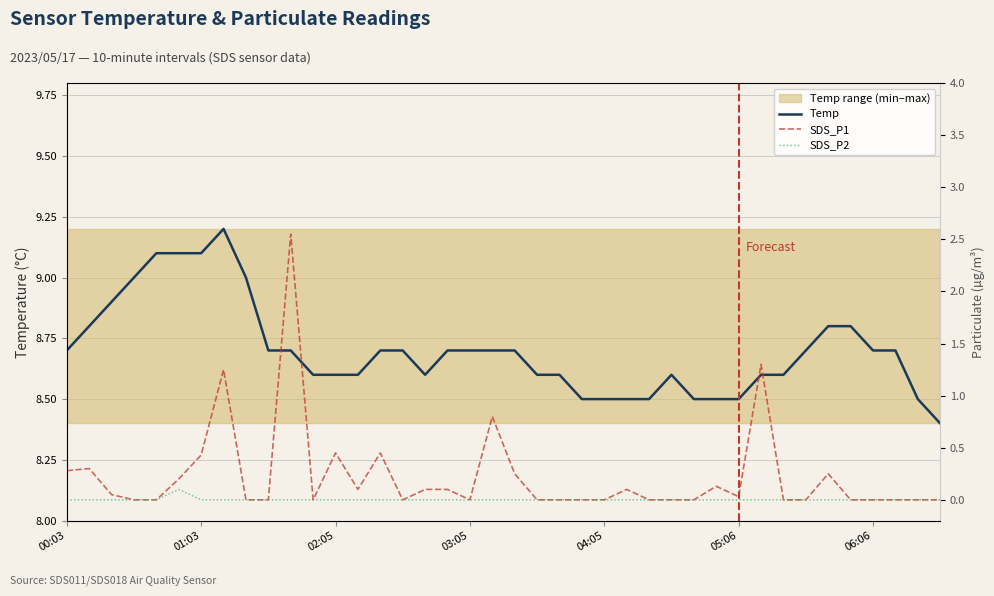

What is the minimum value for Temp?

8.4